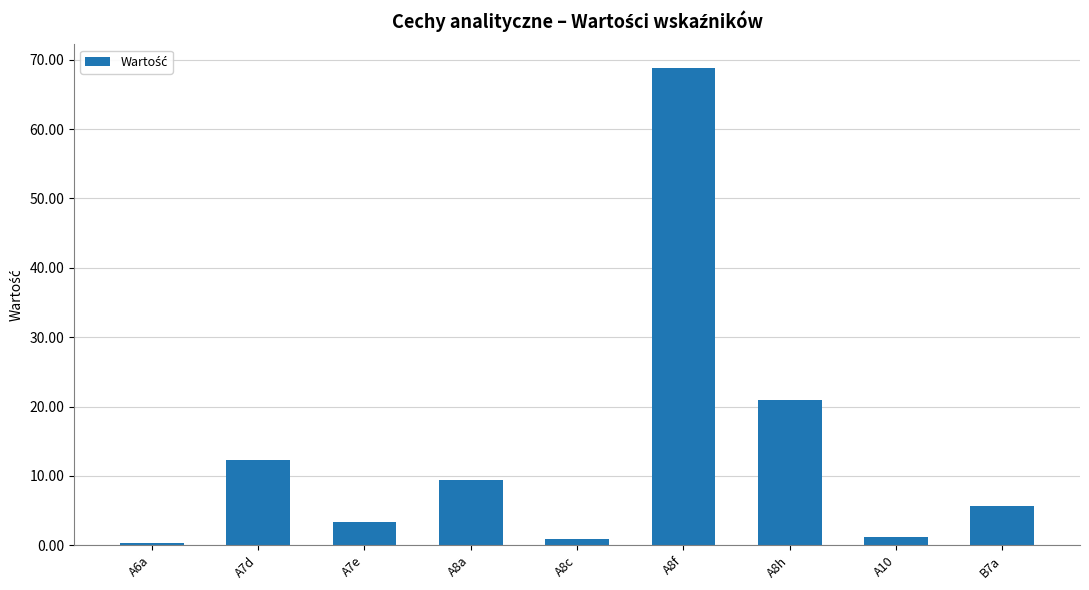

Reading right to left, what are all the values shown in this chart?

B7a=5.7	A10=1.2	A8h=21.0	A8f=68.8	A8c=0.8	A8a=9.4	A7e=3.4	A7d=12.3	A6a=0.3